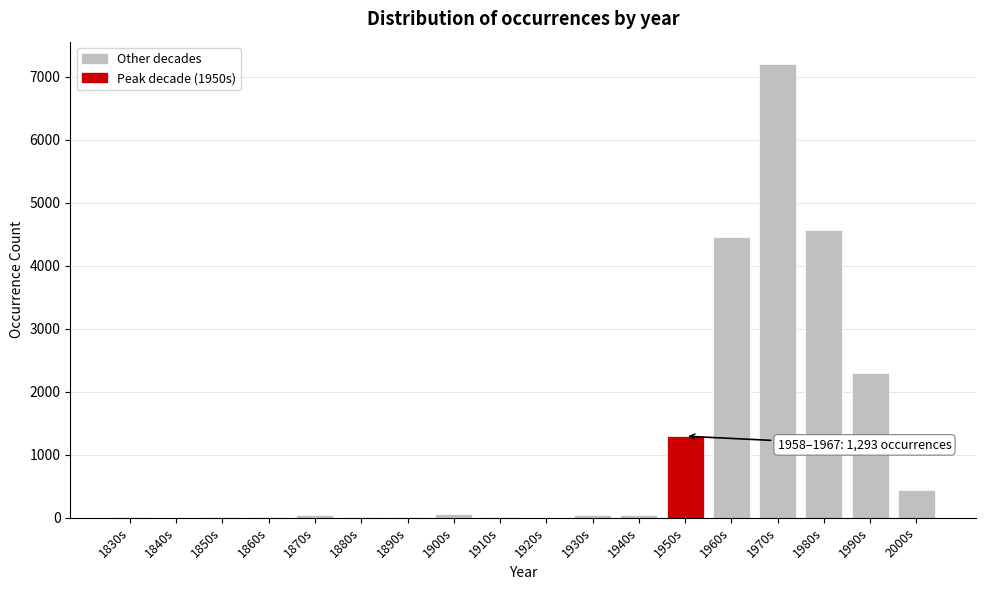

The chart shows a value of 2 at 1860s. True or false?

True